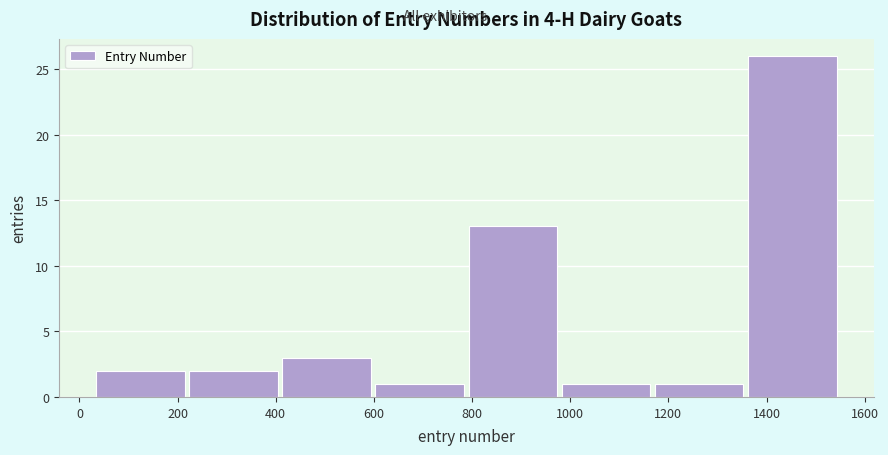

Reading left to right, transcribe this chart: for each bar, give the range it covers on the x-axis and its height. Neither the bar edges nor the heights are printed on the chart, so give them approximately, as read against the axes.

40 to 220: 2
220 to 420: 2
420 to 600: 3
600 to 800: 1
800 to 980: 13
980 to 1180: 1
1180 to 1360: 1
1360 to 1560: 26